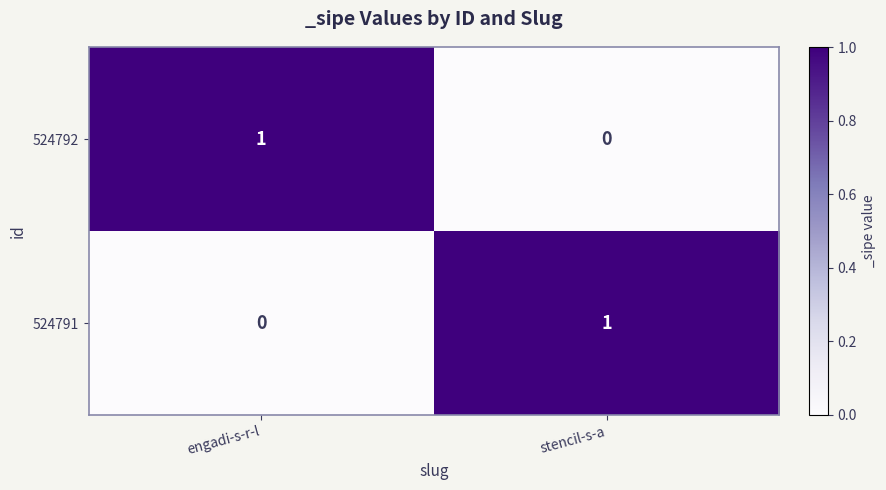

At which label does 524791 reach its peak?

stencil-s-a